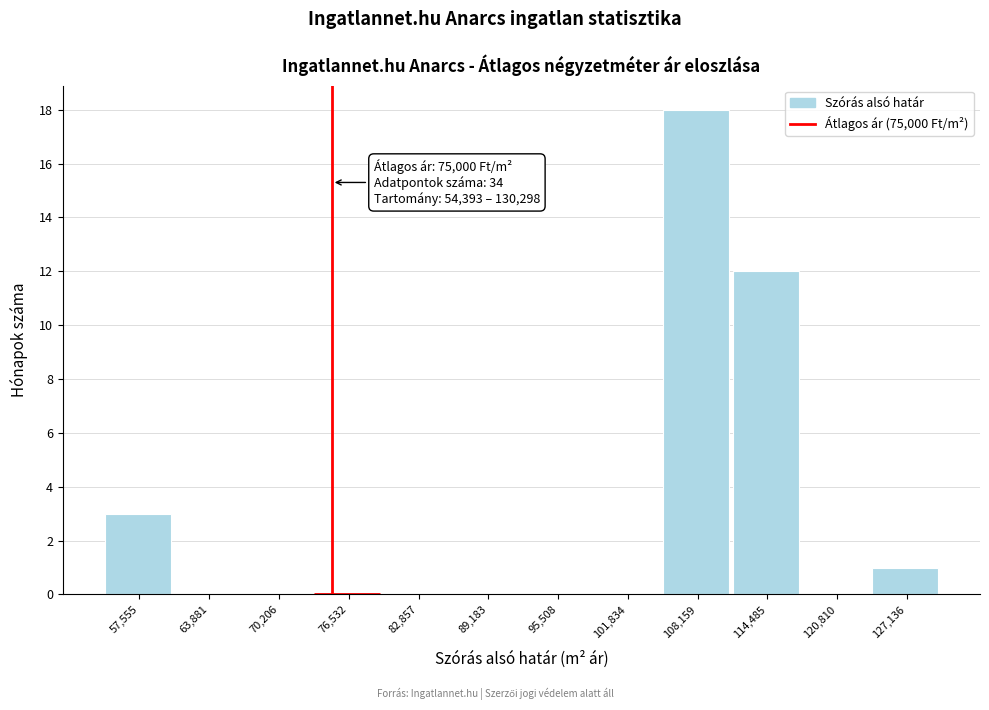

Which range on the x-axis has the tallest bar?

105000 to 111000